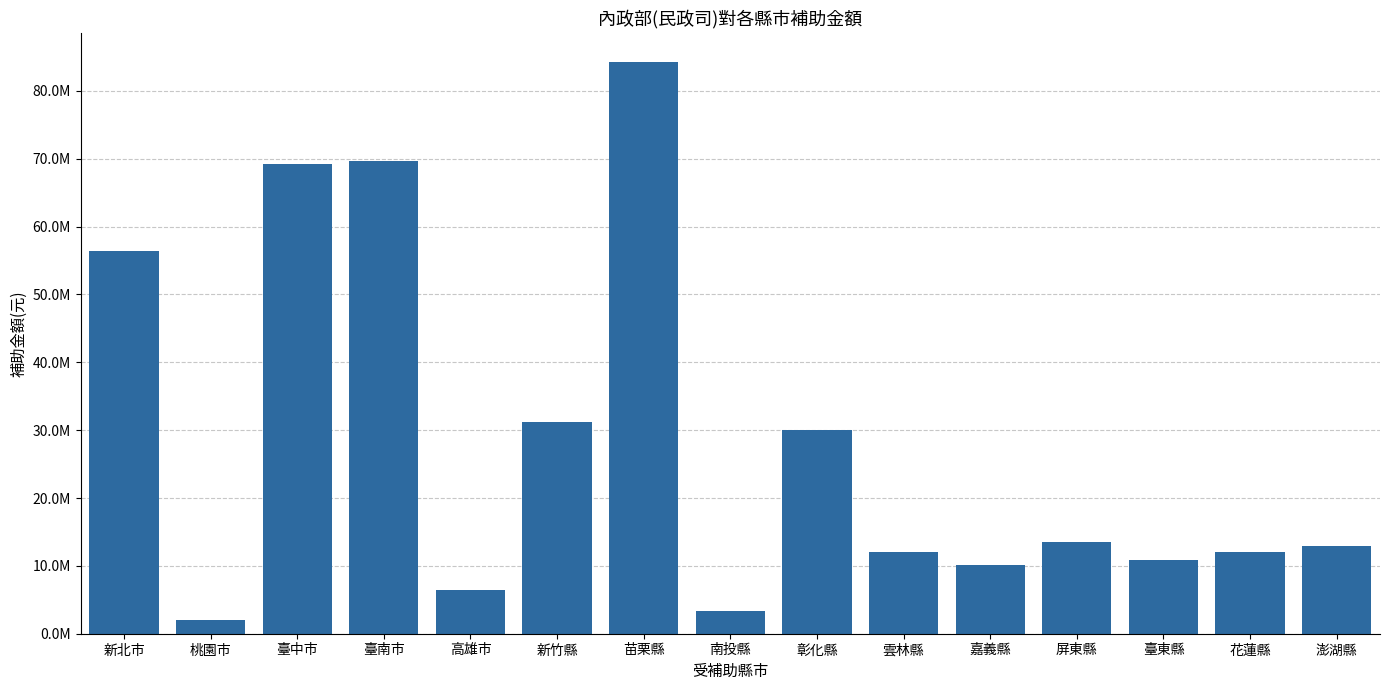

Reading left to right, transcribe all the data shown in this chart.

56389000	2000000	69150000	69662682	6500000	31127500	84282000	3400000	30000000	12000000	10200000	13567000	10816000	12039000	13000000